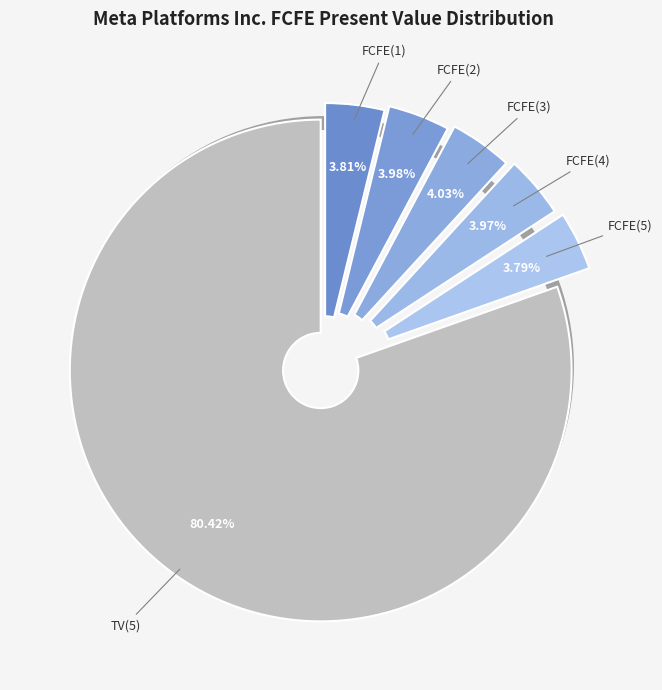

How many slices are in this pie chart?

6